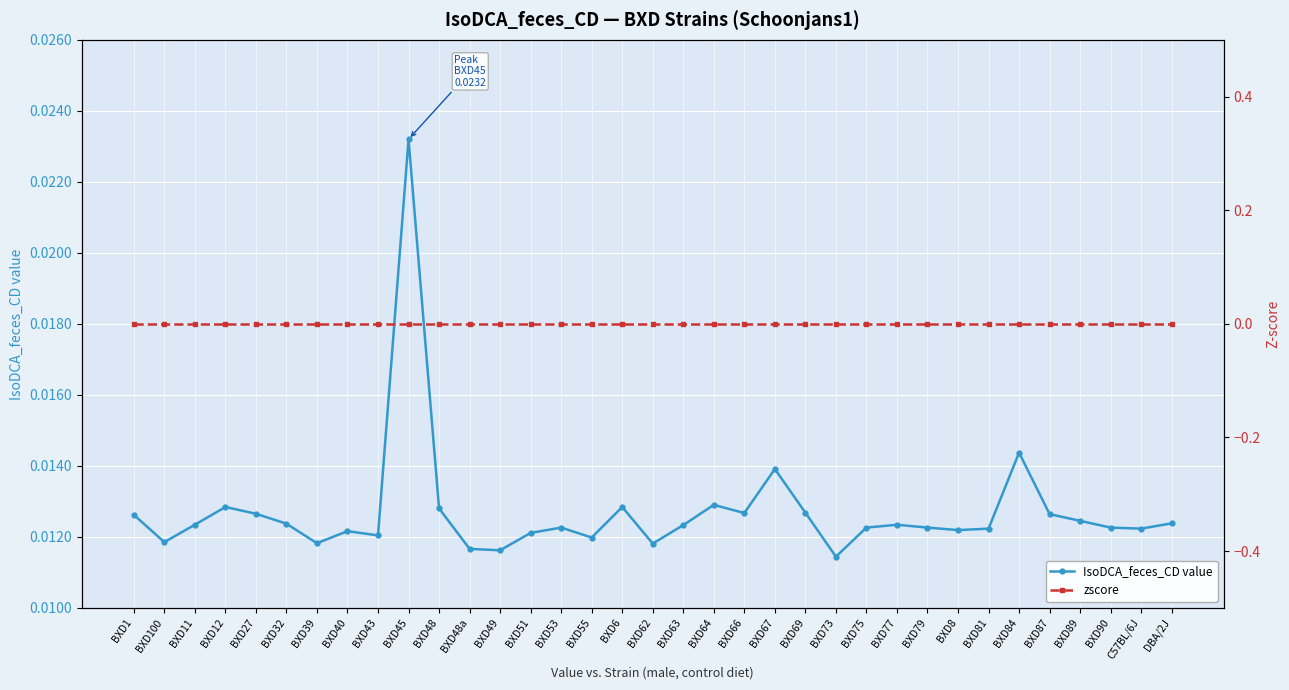

True or false: IsoDCA_feces_CD value and zscore intersect in this chart.

False